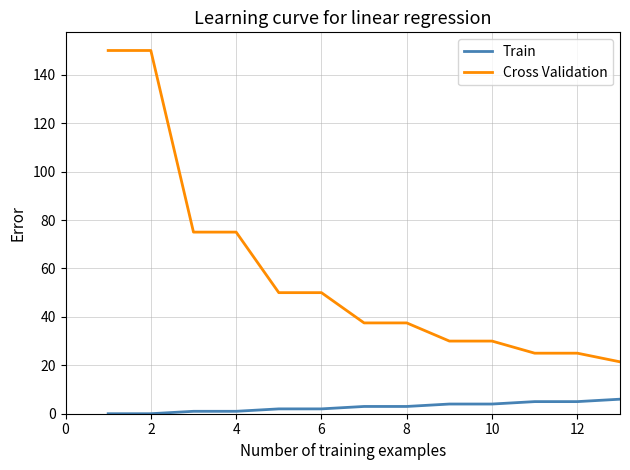

Which series has the largest total across all categories?

Cross Validation